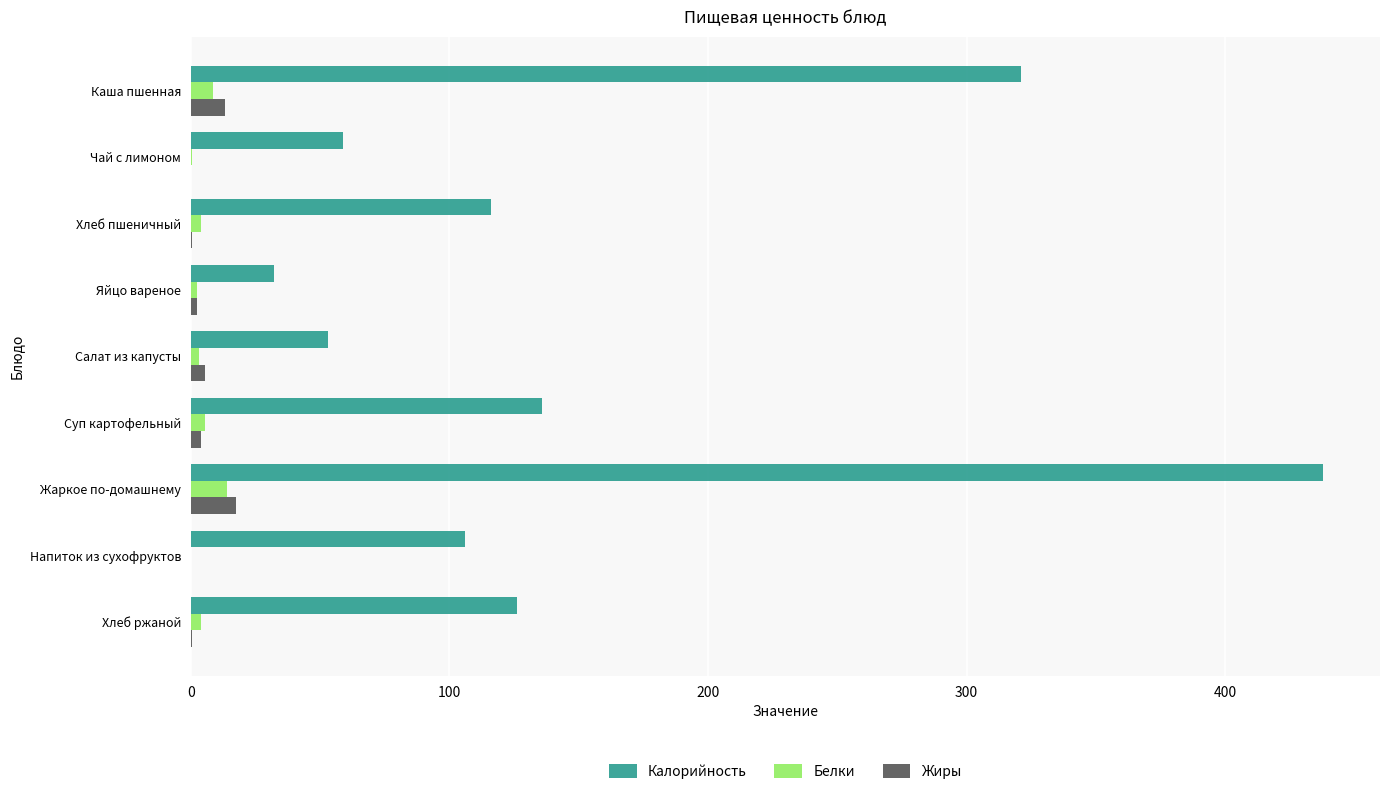

The value of Калорийность at Жаркое по-домашнему is 134.8. True or false?

False